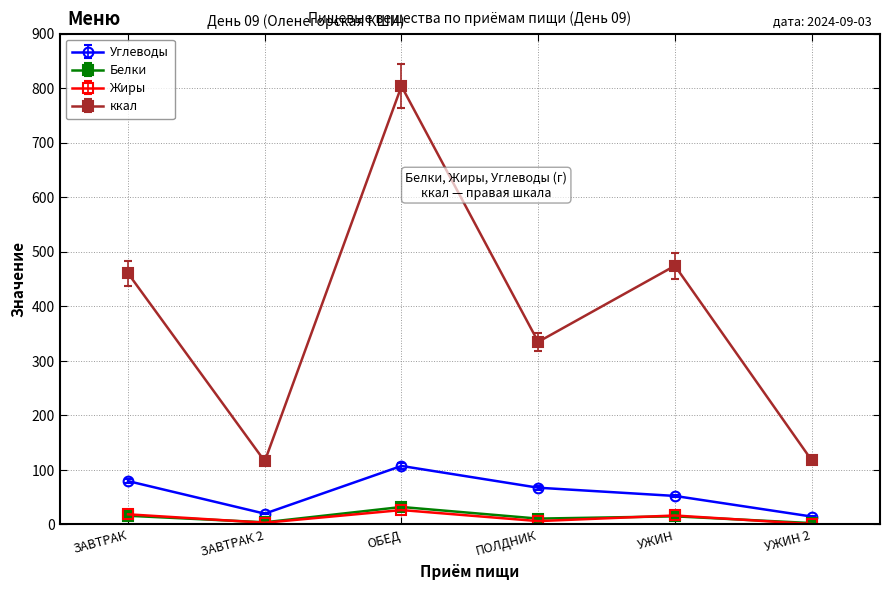

What is the label of the 2nd point from the left?

ЗАВТРАК 2